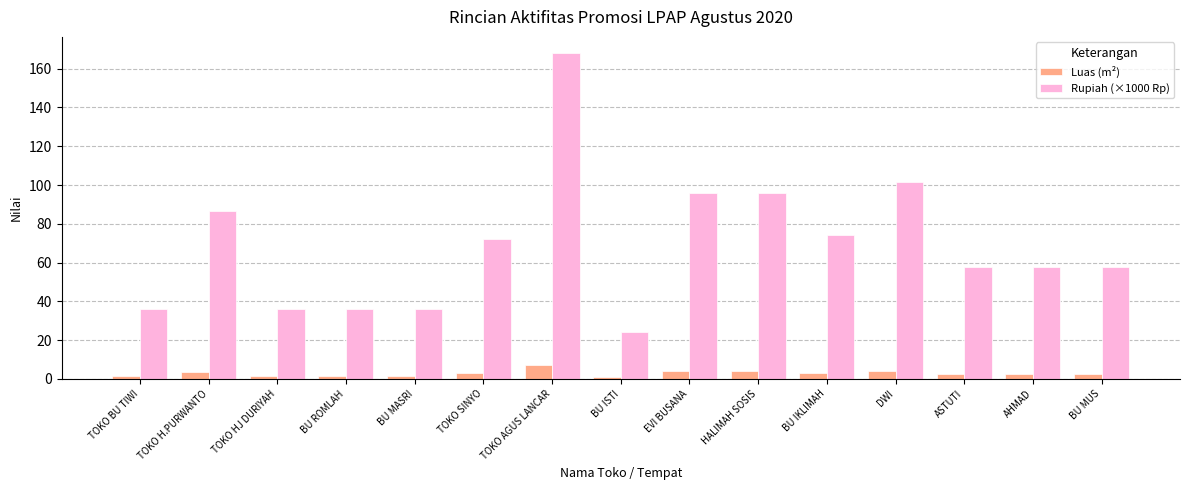

What is the difference between the Rupiah (×1000 Rp) values at TOKO SINYO and TOKO H.PURWANTO?

14.4